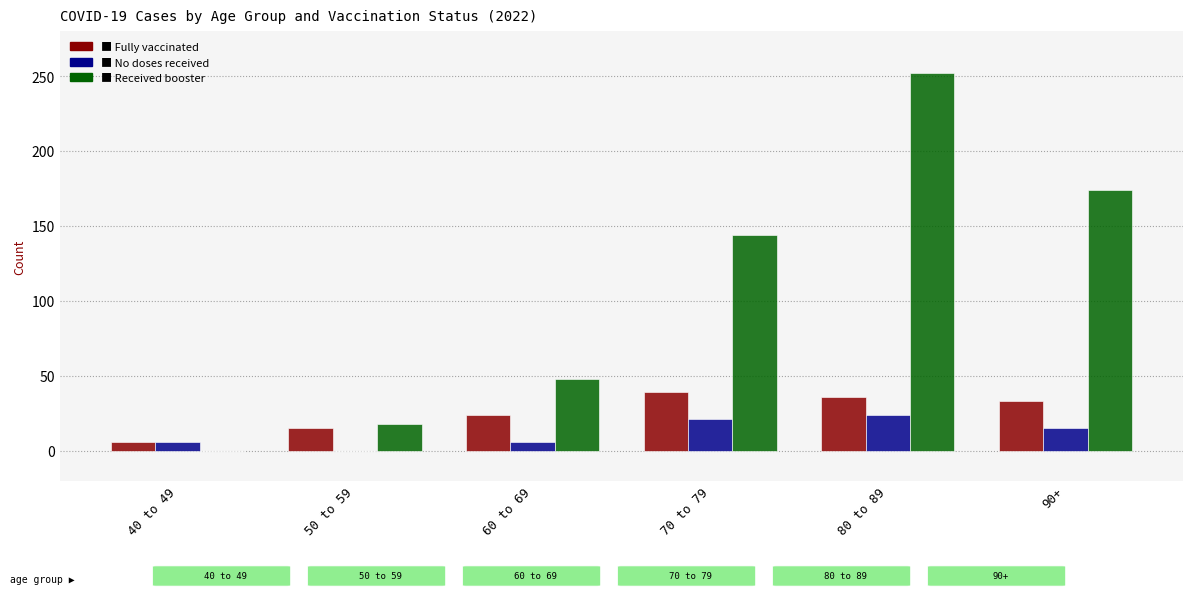

At which category is the sum across all series the highest?

80 to 89